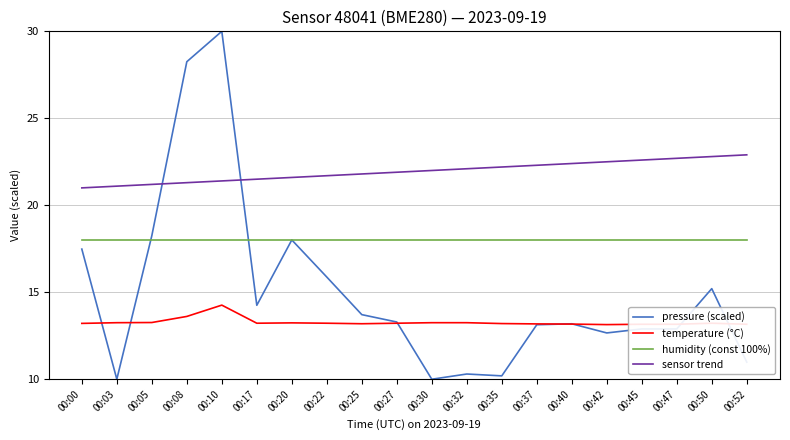

True or false: humidity (const 100%) has a value of 10.2 at 00:17.

False